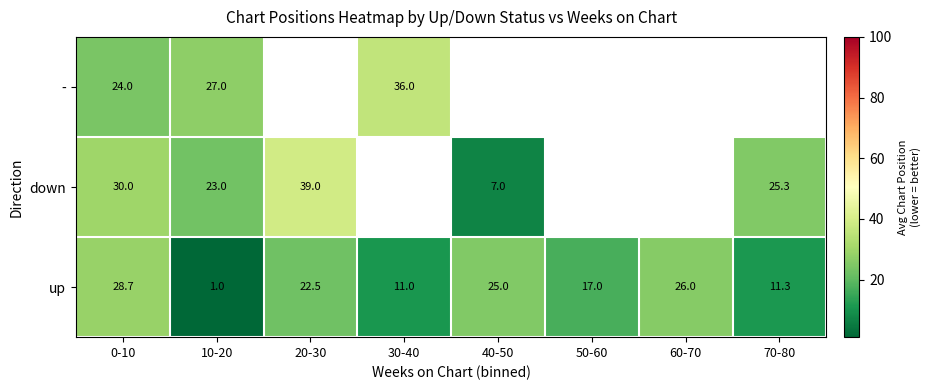

What is the difference between the maximum and minimum values in the up series?

27.7